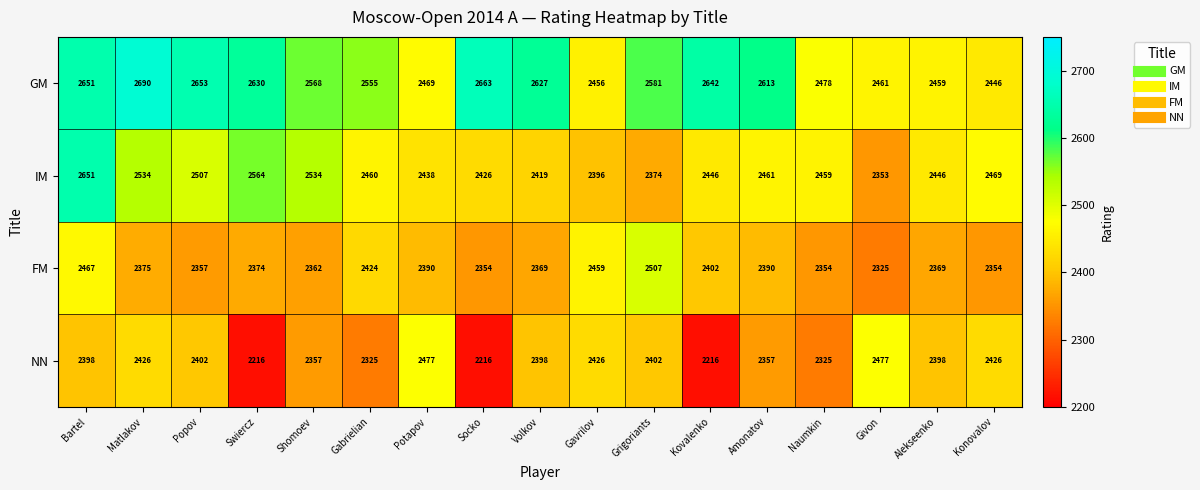

At which label does GM first exceed 2581?

Bartel